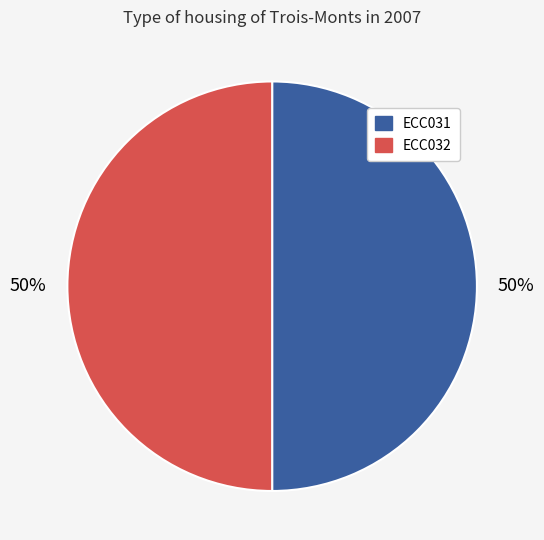

Is the sum of ECC031 and ECC032 greater than half?

Yes